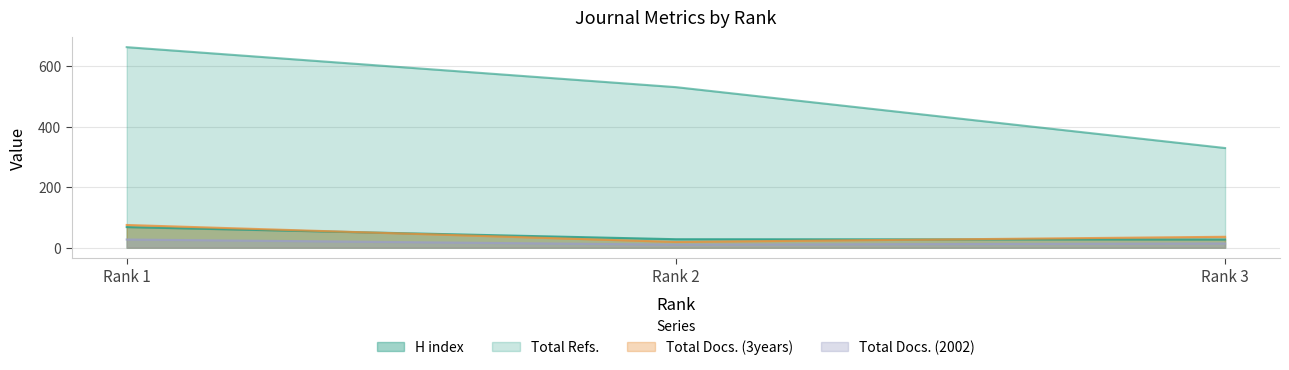

True or false: H index has a value of 68 at Rank 1.

True